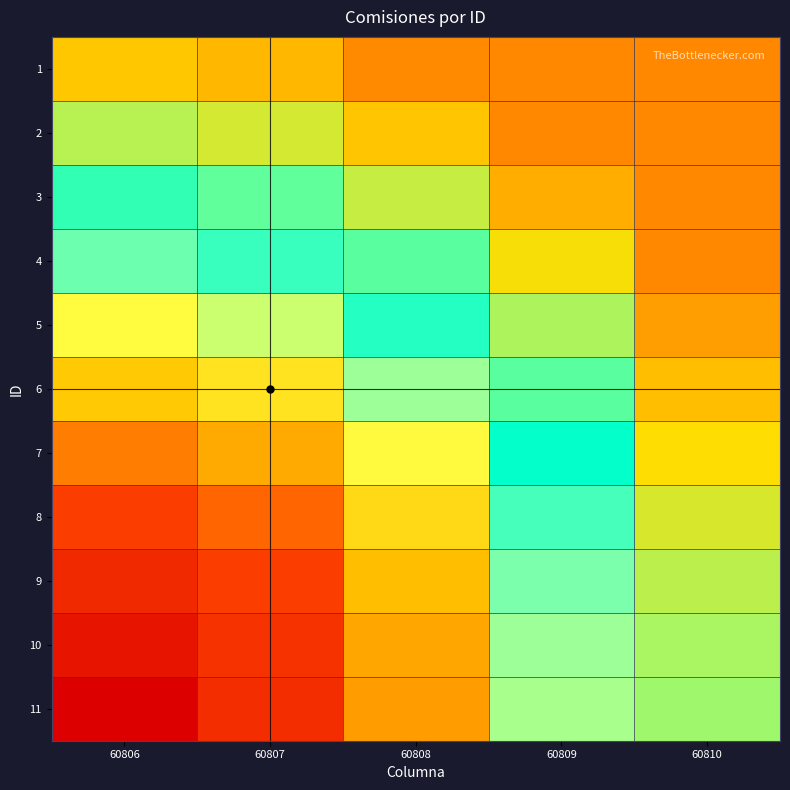

At how many categories does at least one series exceed 0?

5